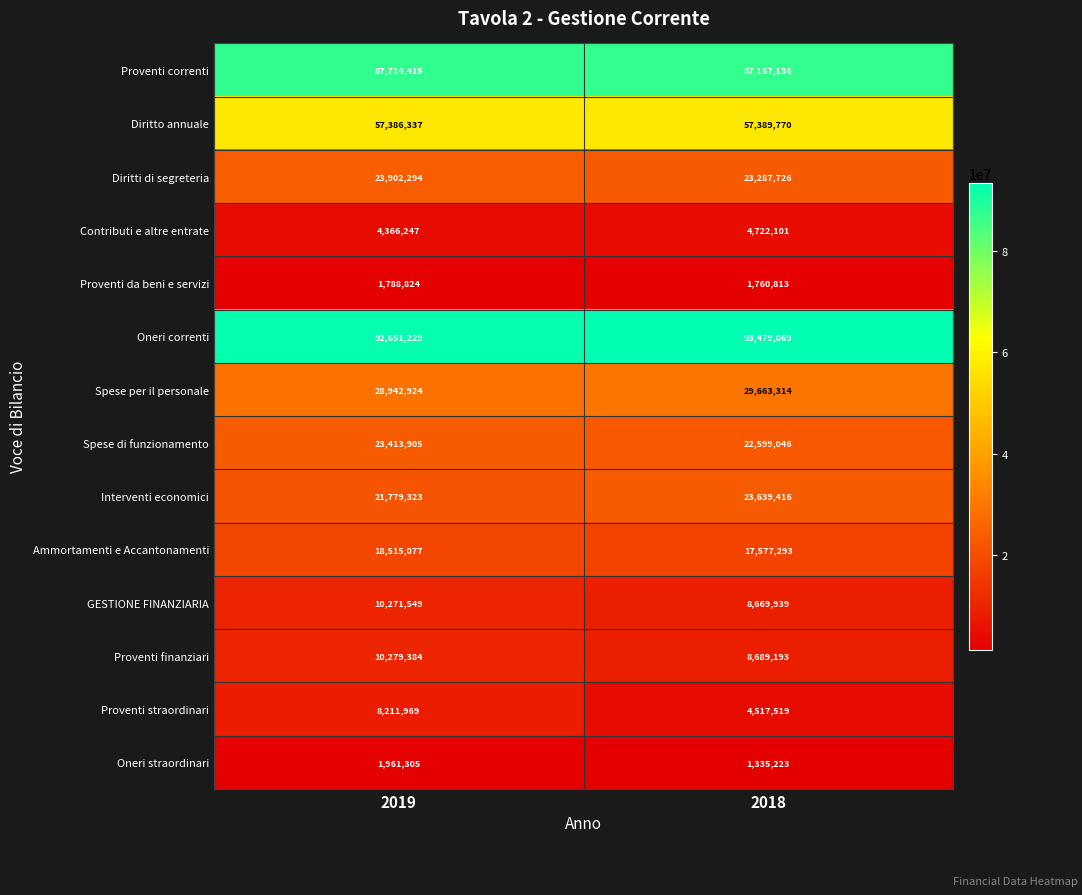

The value of Proventi da beni e servizi at 2019 is 637217. True or false?

False